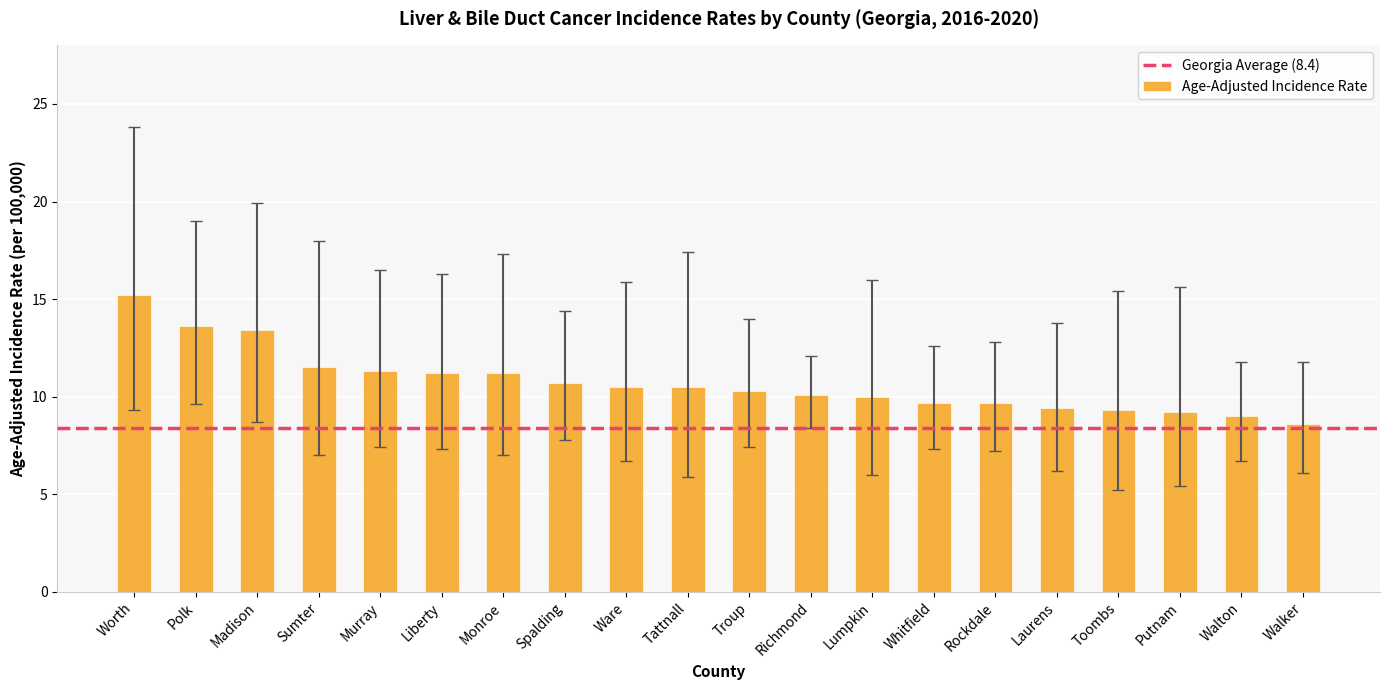

What is the minimum value shown in the chart?

8.6